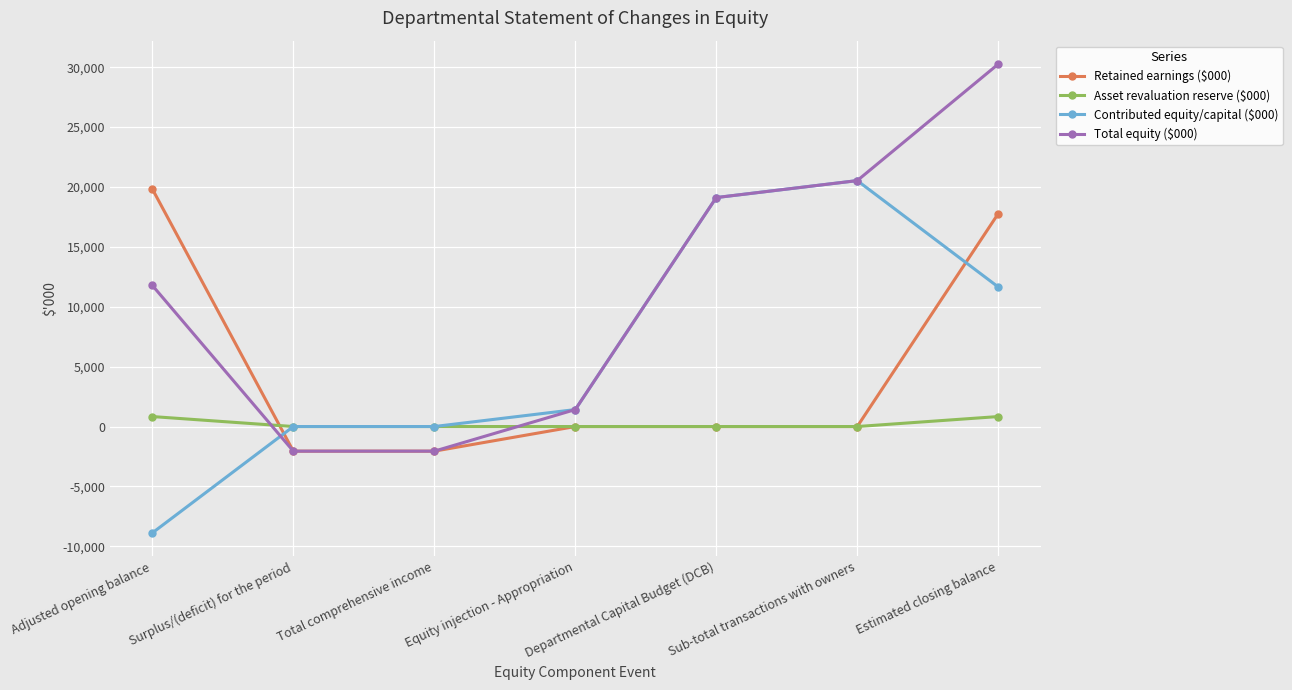

True or false: Asset revaluation reserve ($000) has more than 2 points higher than both neighbors.

False